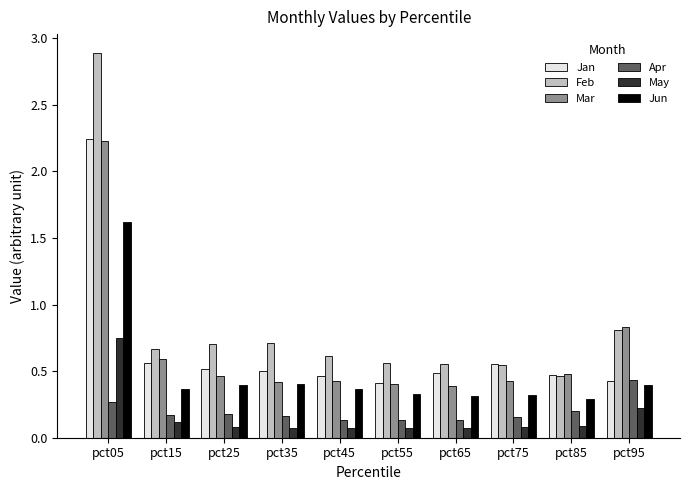

At which category is the sum across all series the highest?

pct05